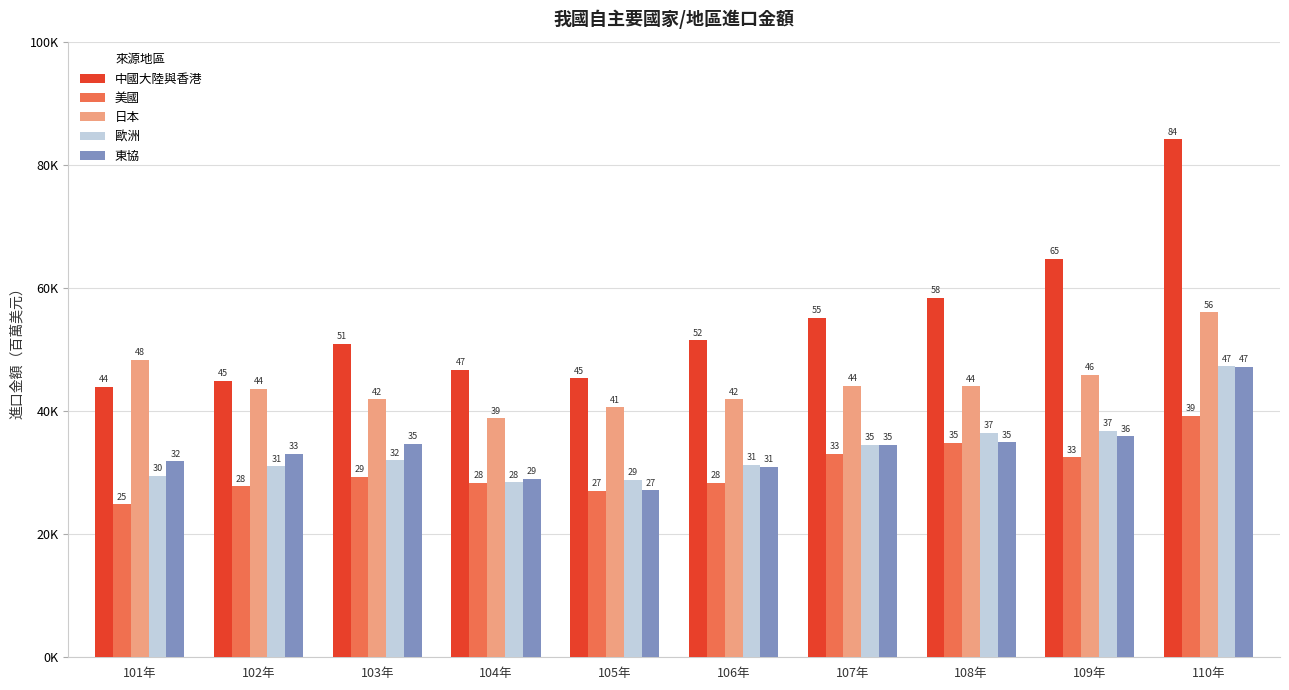

What are all the series names shown in the legend?

中國大陸與香港, 美國, 日本, 歐洲, 東協